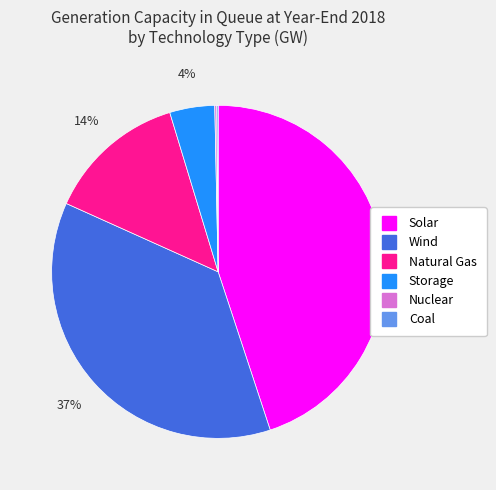

What is the largest slice in the pie chart?

Solar